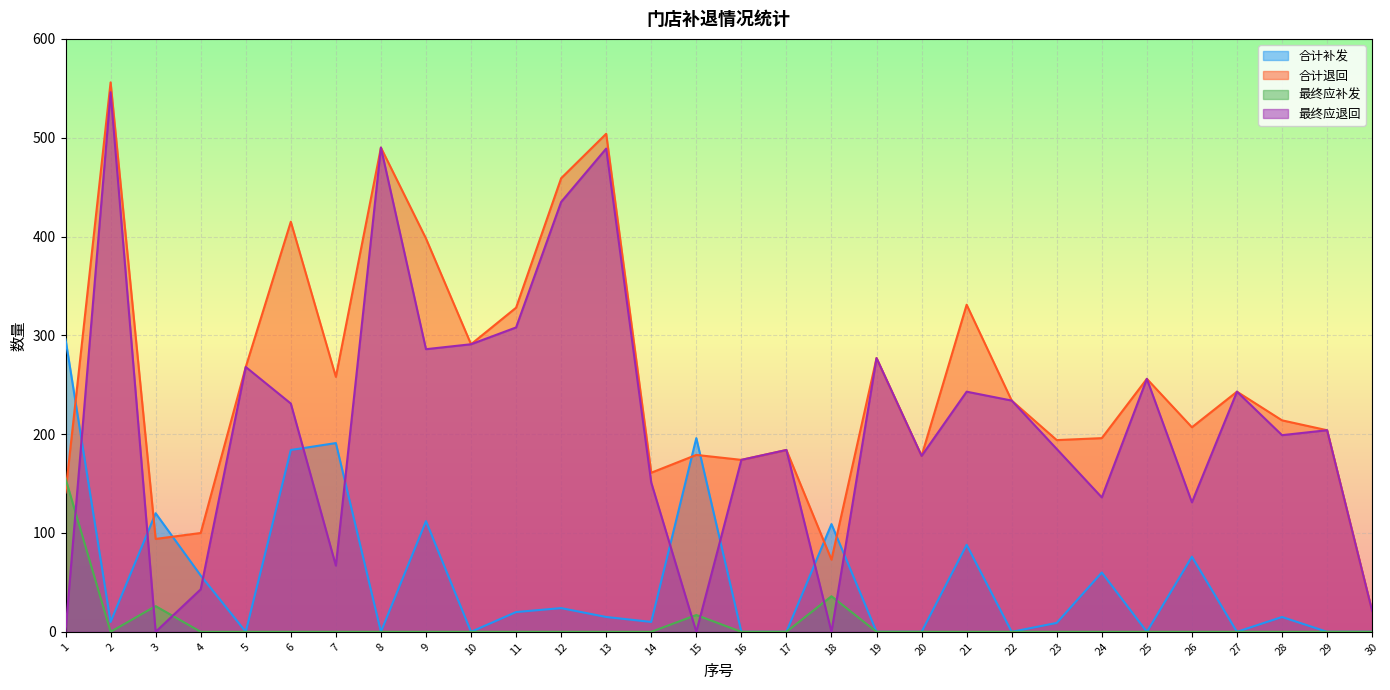

What is the difference between the maximum and second lowest values in the 合计补发 series?

296